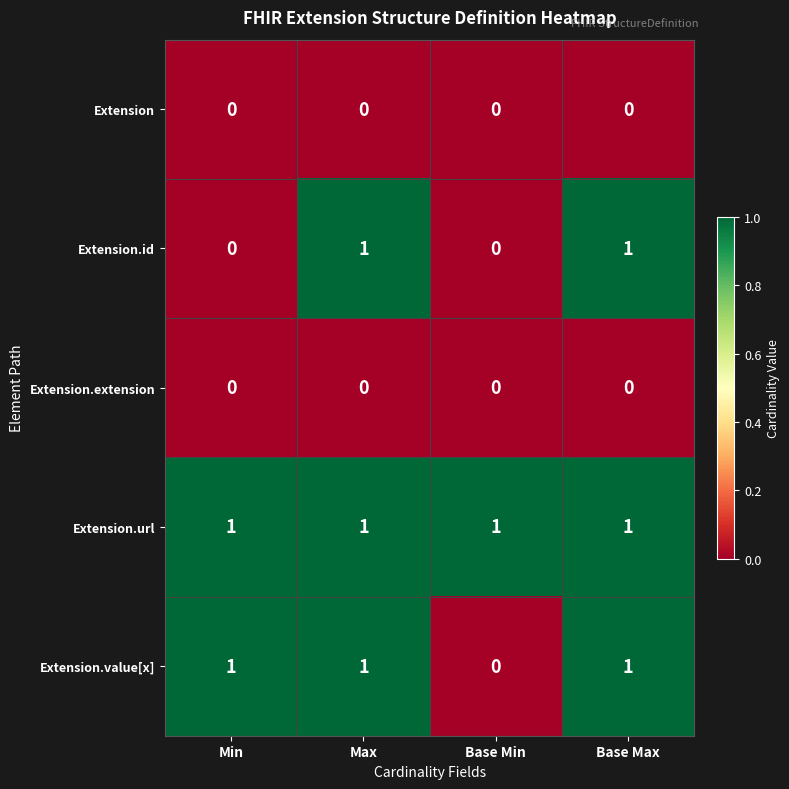

What is the total value across all series at Max?

3